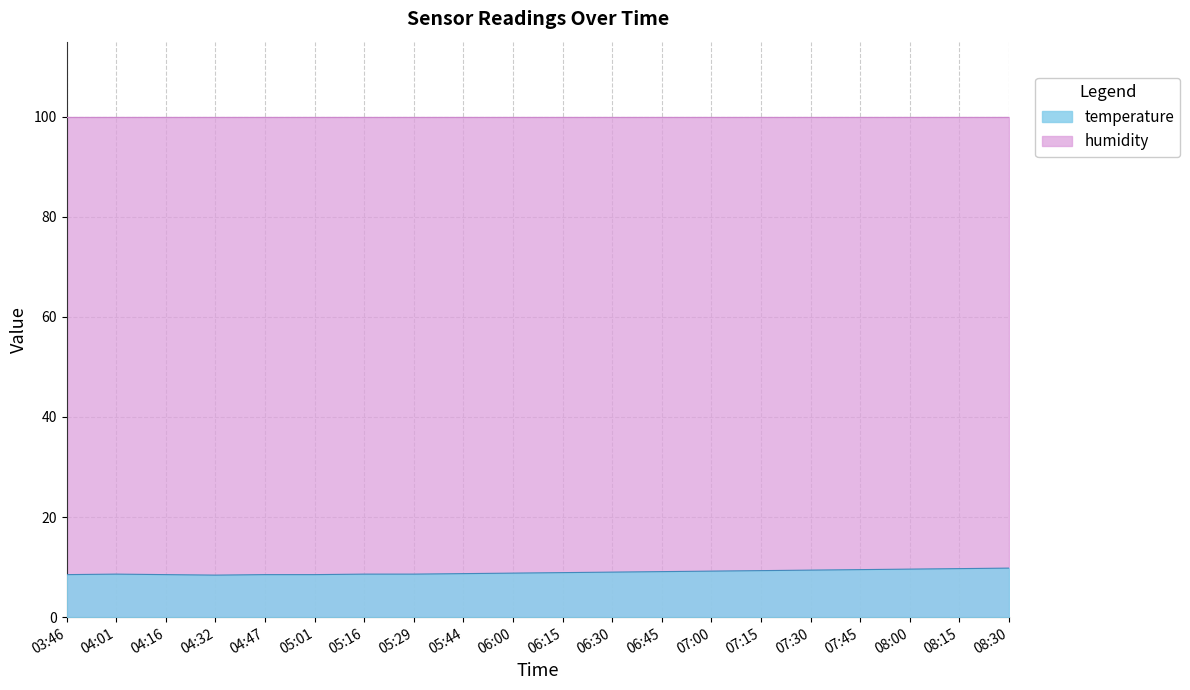

How many interior local valleys (lower than both neighbors) does the data have?

1